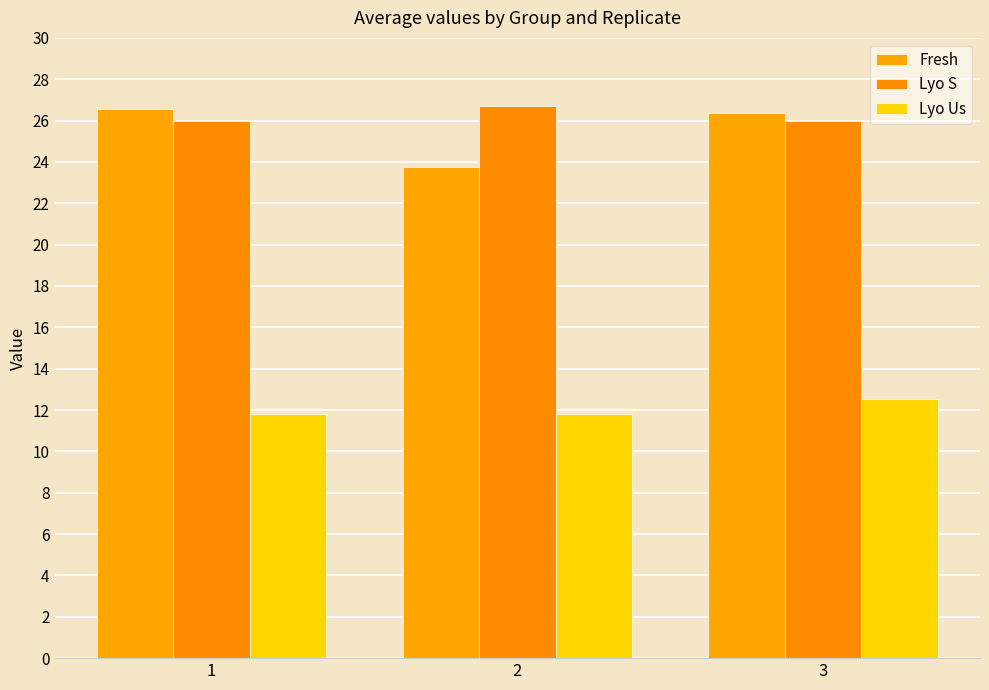

Which category has the highest value in the Fresh series?

1